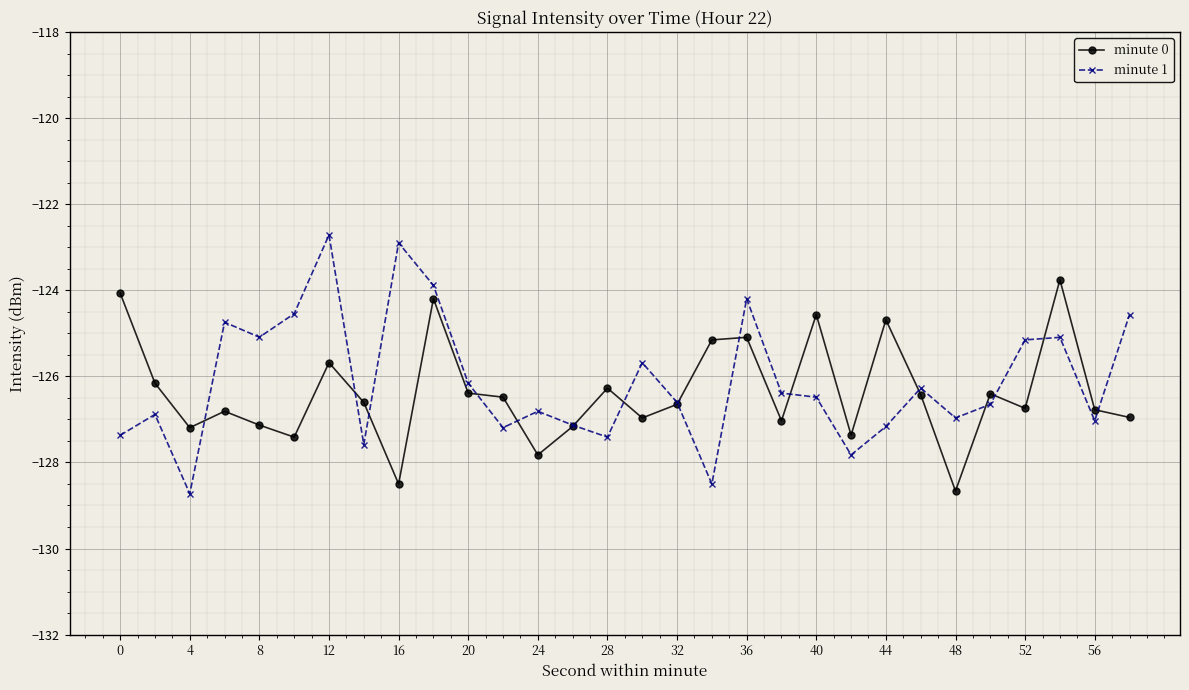

Rank the series by their maximum value, from lowest to highest.

minute 0, minute 1